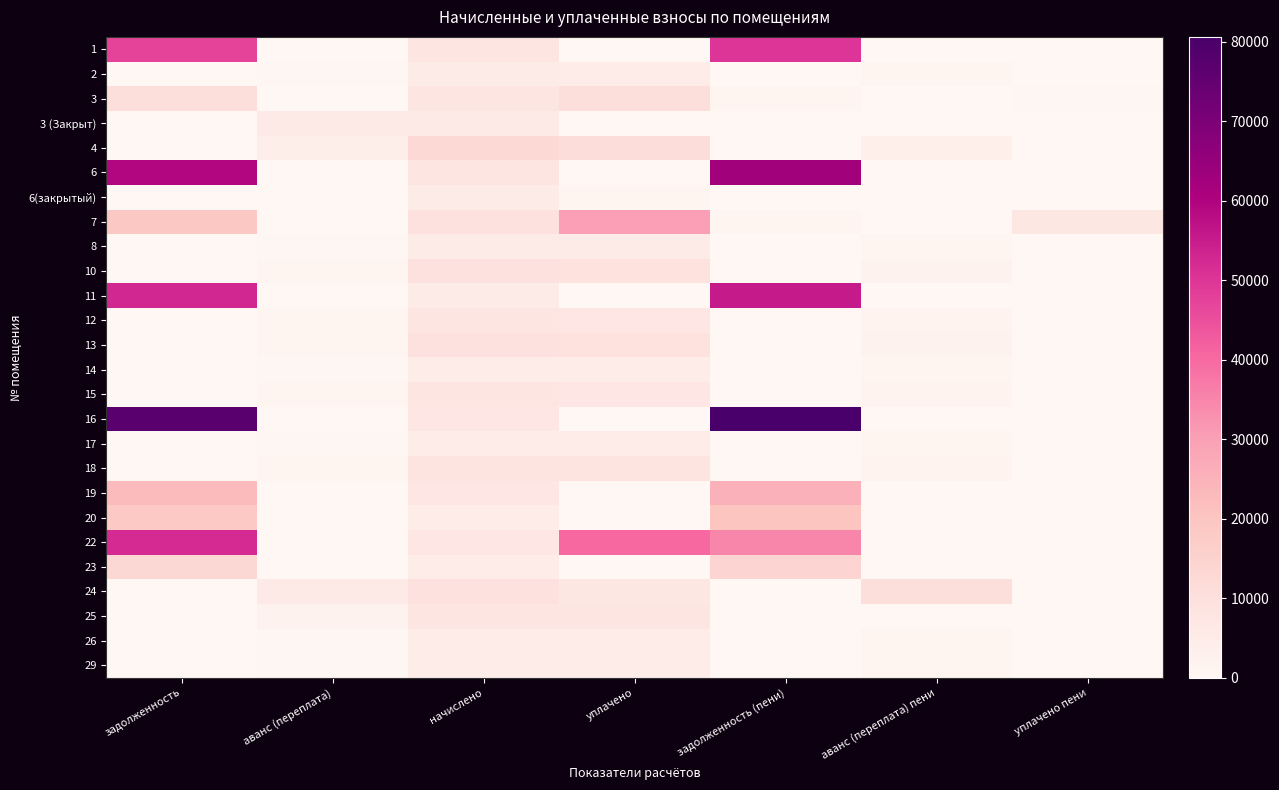

What is the maximum value shown in the chart?

80599.0